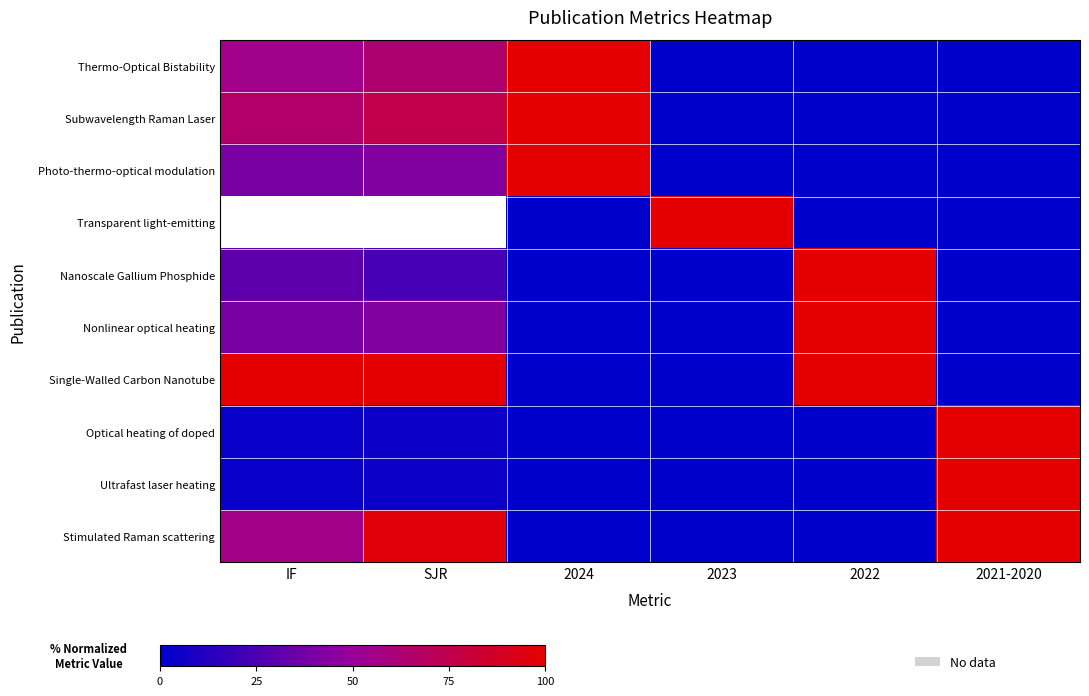

How many Transparent light-emitting values are between 0 and 1?

3